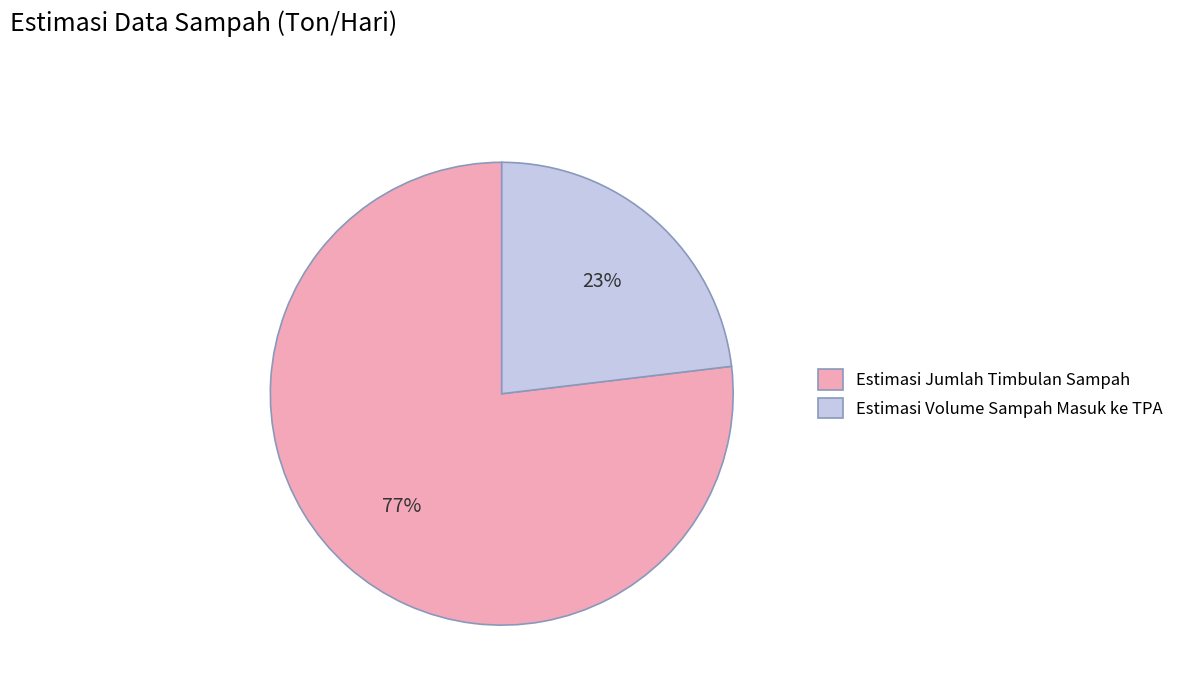

True or false: Estimasi Jumlah Timbulan Sampah accounts for 63% of the total.

False